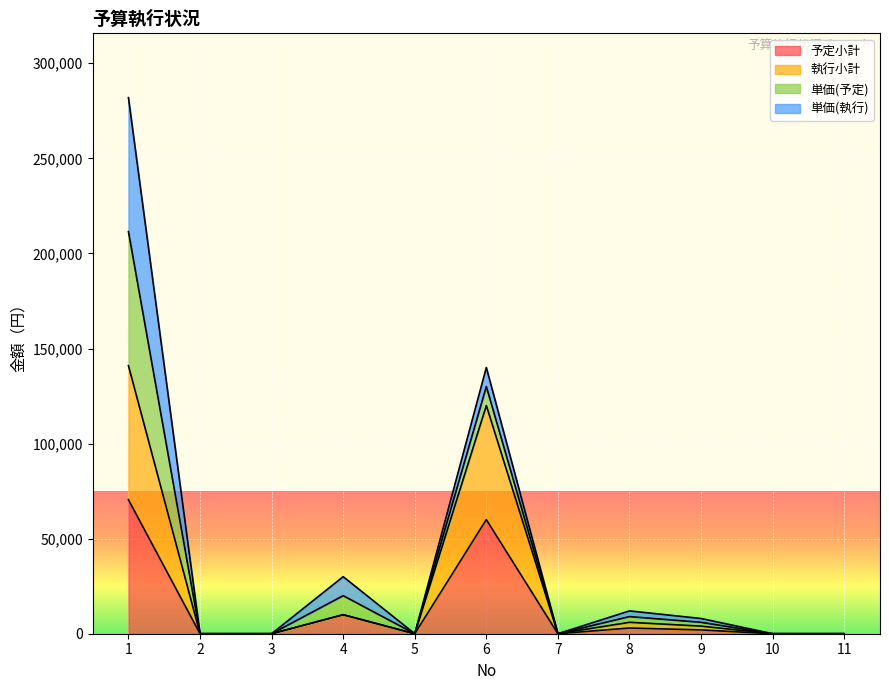

Reading right to left, transcribe all the data shown in this chart.

予定小計: 0	0	2000	3000	0	60000	0	10000	0	0	70480
執行小計: 0	0	4000	6000	0	120000	0	10000	0	0	140960